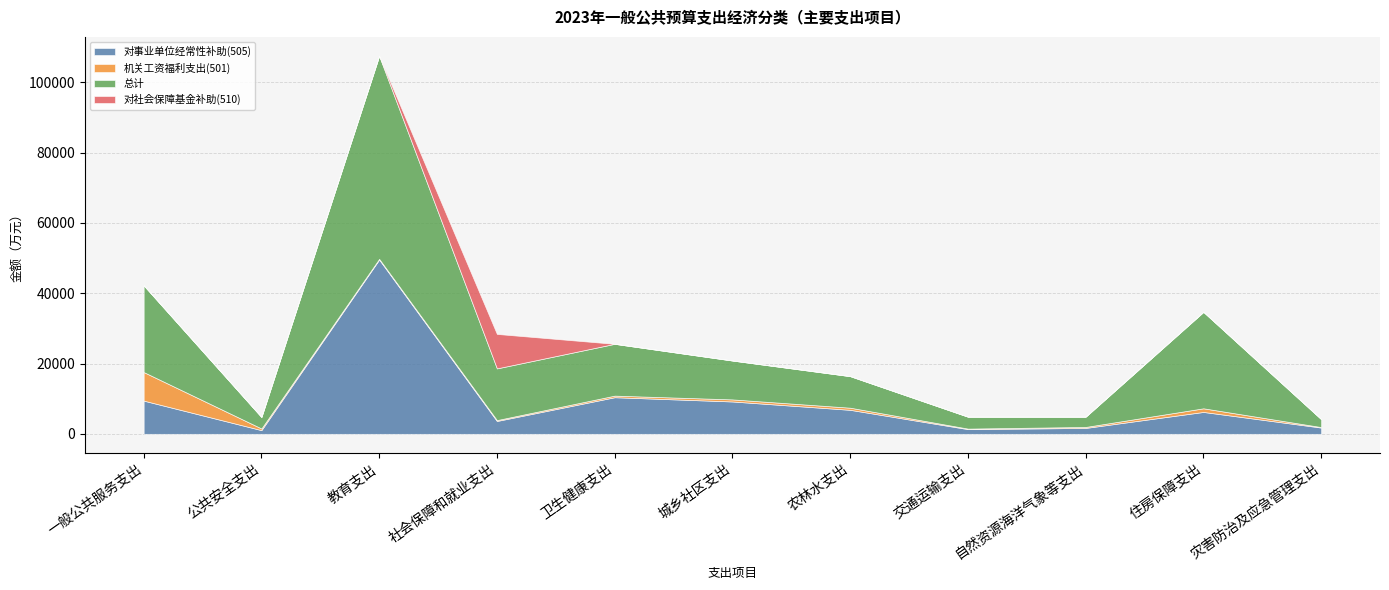

What is the greatest value displayed?

57776